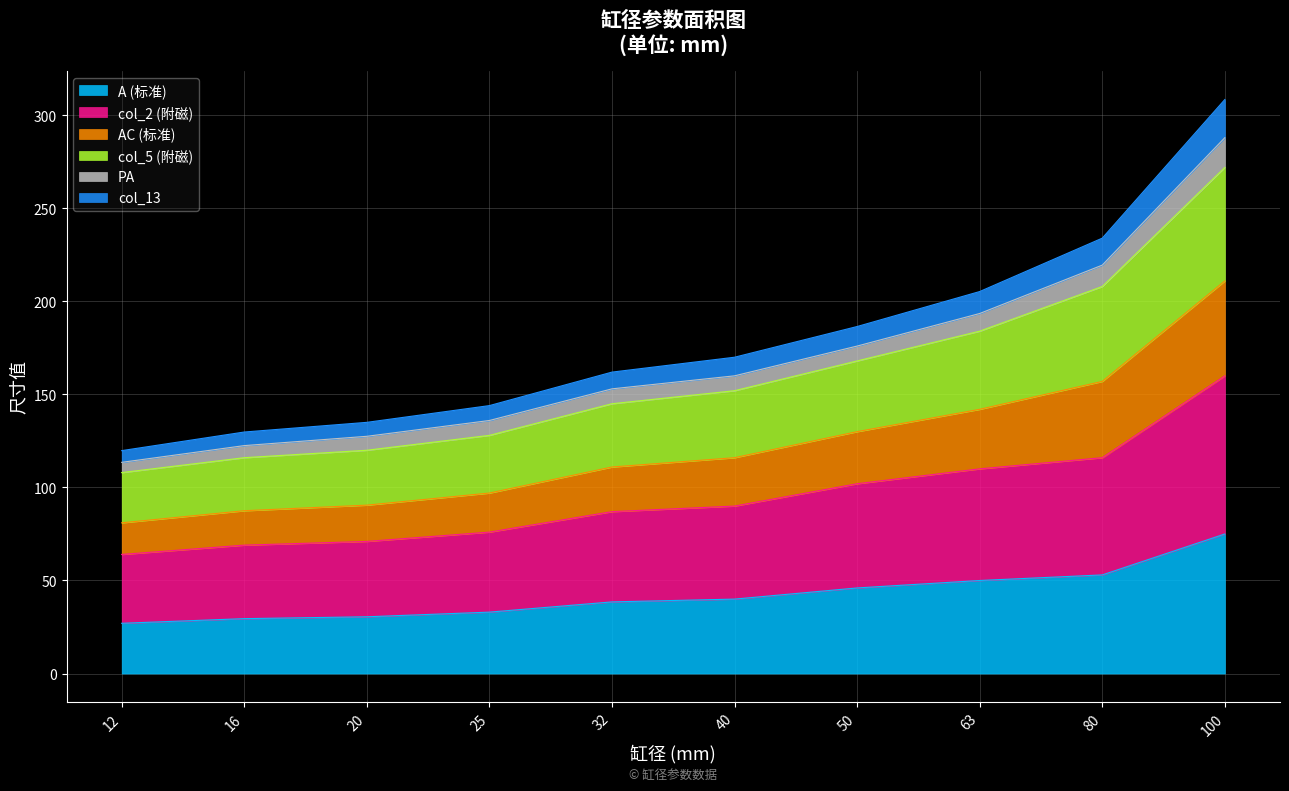

How many lines are shown in the chart?

6